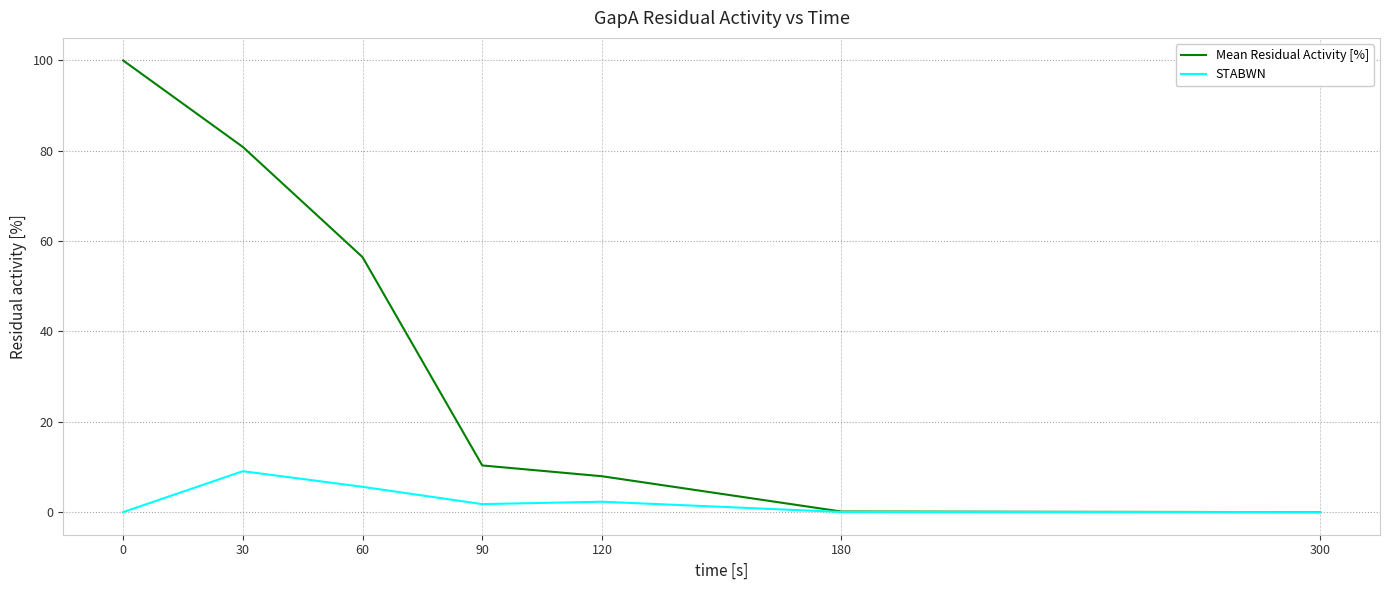

What is the total value across all series at 30?

89.9